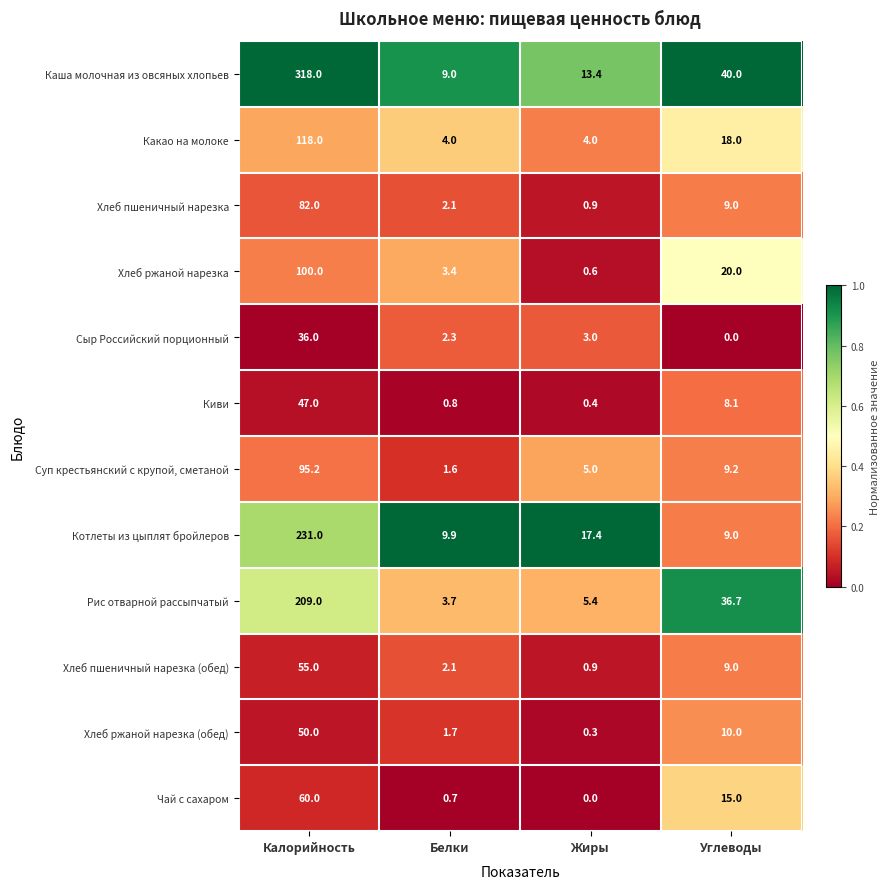

What is the total value across all series at Белки?

41.3